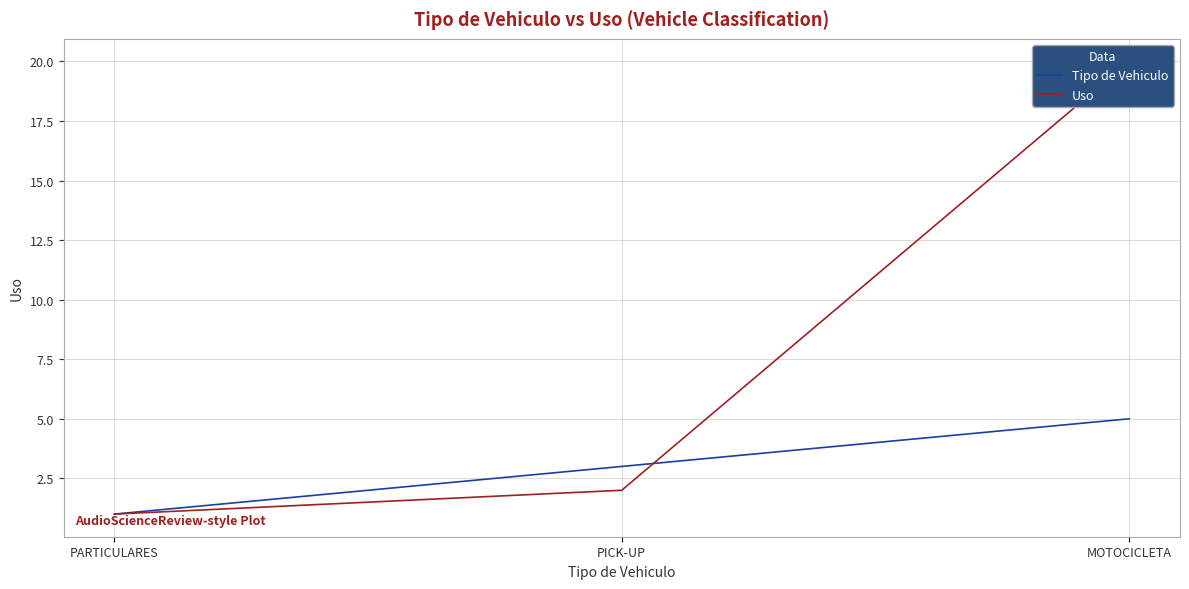

Is the value of Tipo de Vehiculo at PICK-UP greater than the value of Uso at MOTOCICLETA?

No